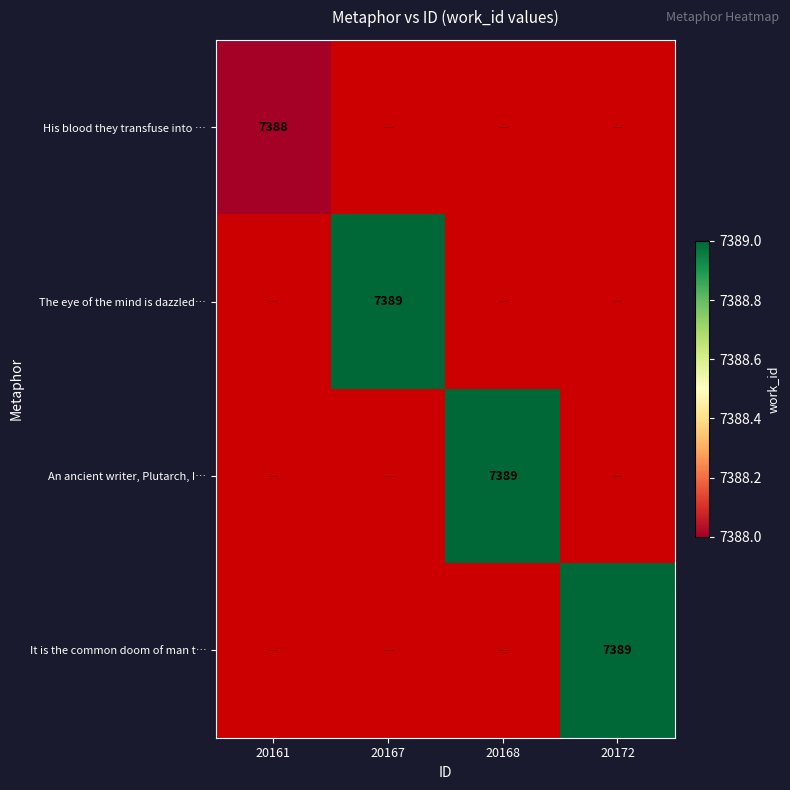

At how many categories does at least one series exceed 7388?

3